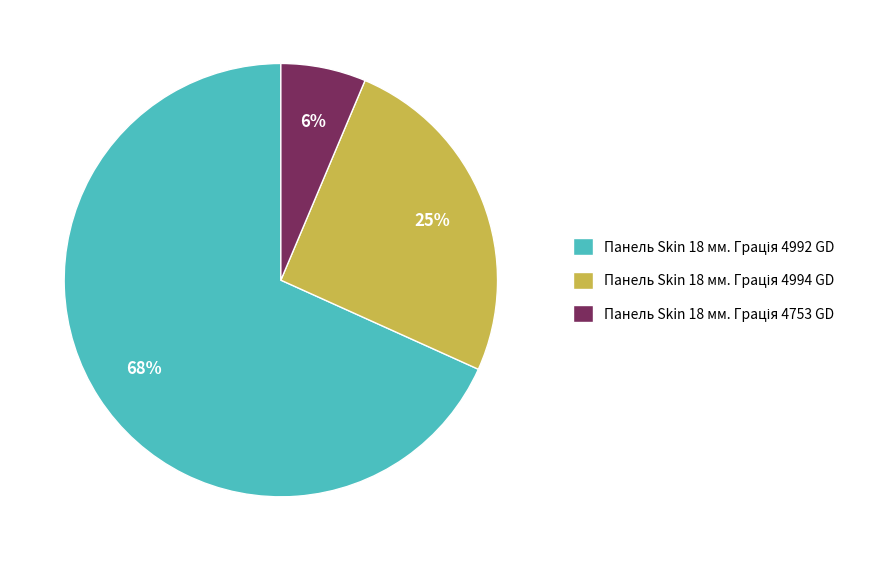

Is there a majority slice in this chart?

Yes